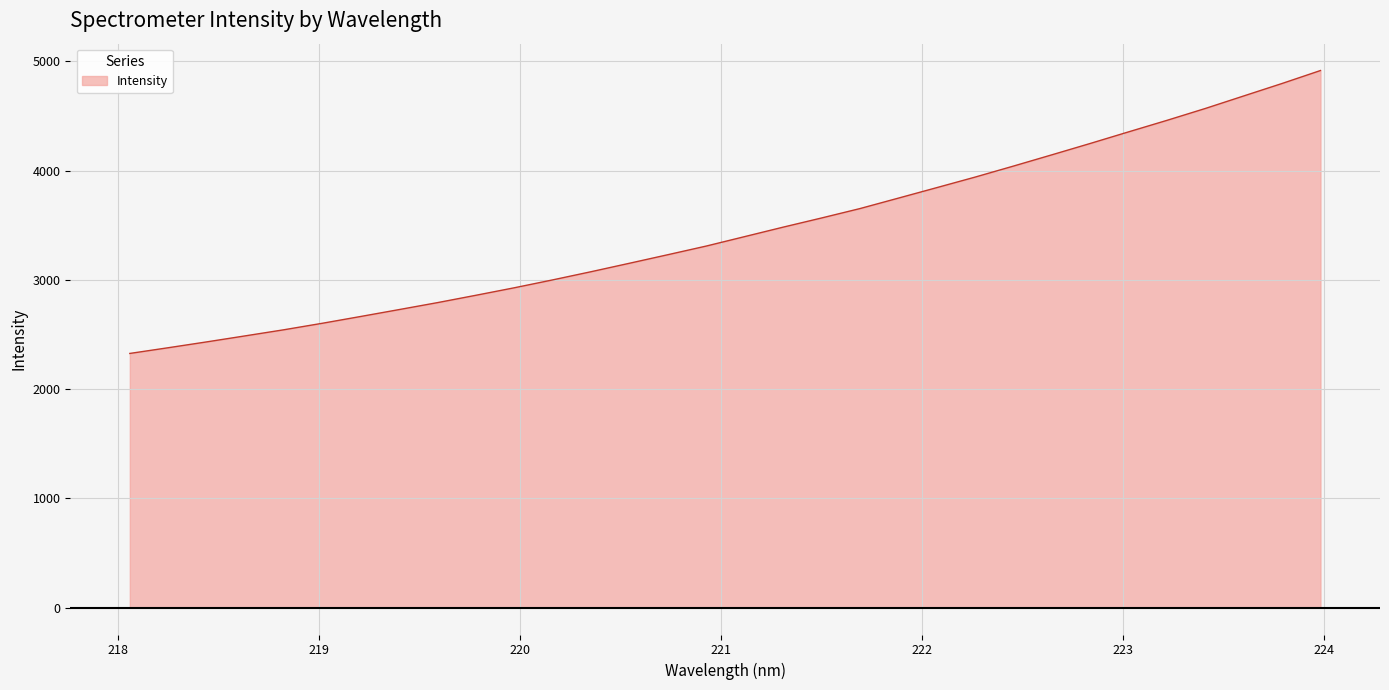

What is the greatest value displayed?

4915.2